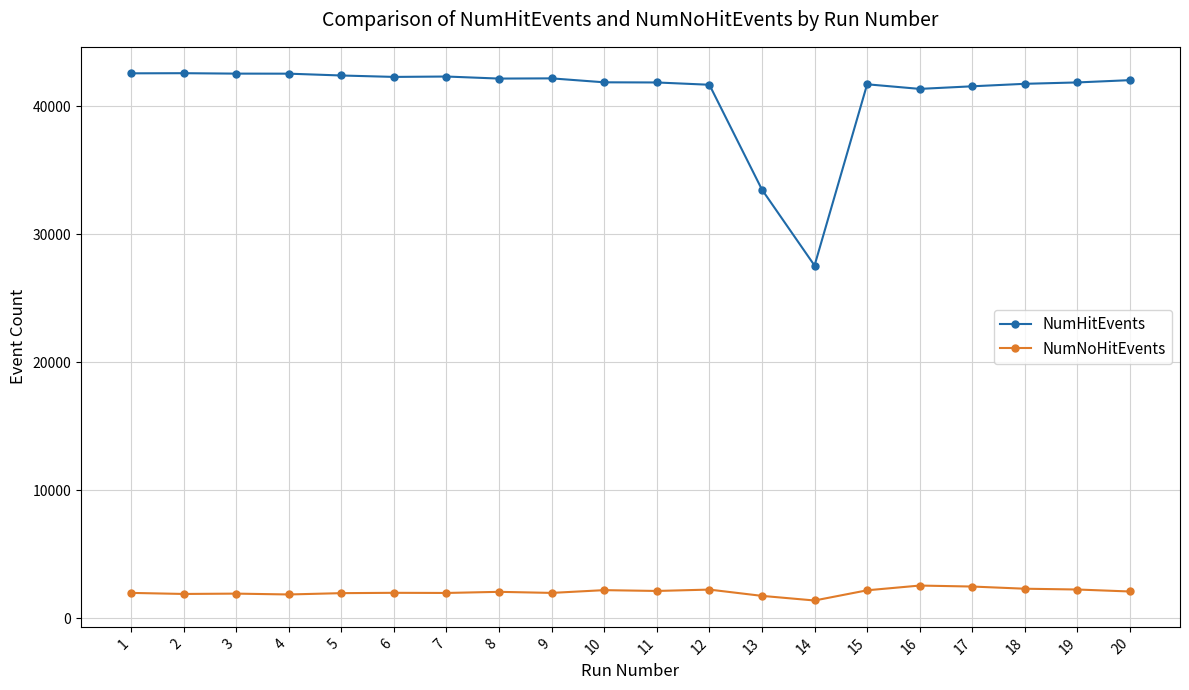

What is the lowest value of the NumNoHitEvents series?

1373